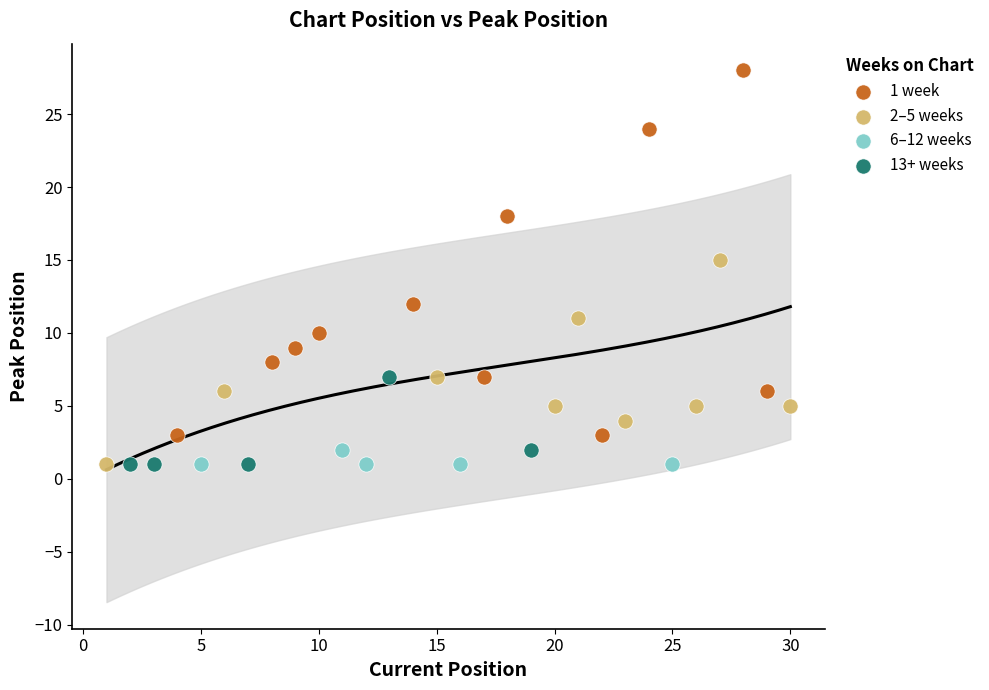

Which series contains the highest Y value?

1 week